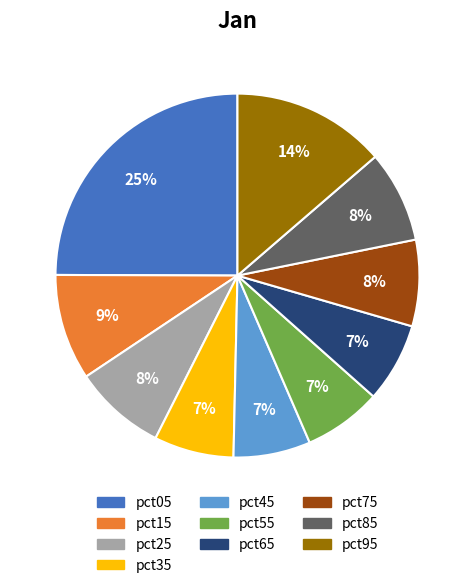

To the nearest percent, what percentage of the pie is pct95?

14%